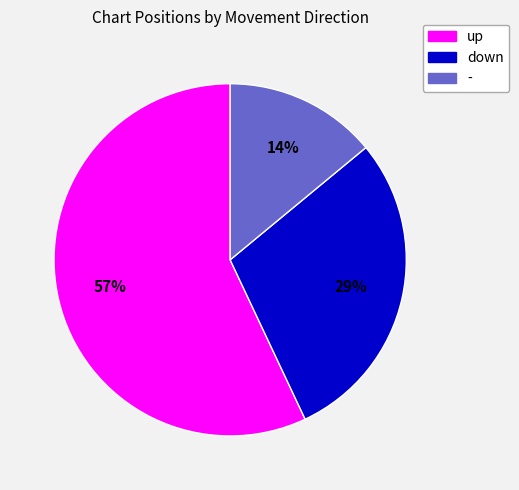

Rank the categories by value from lowest to highest.

-, down, up